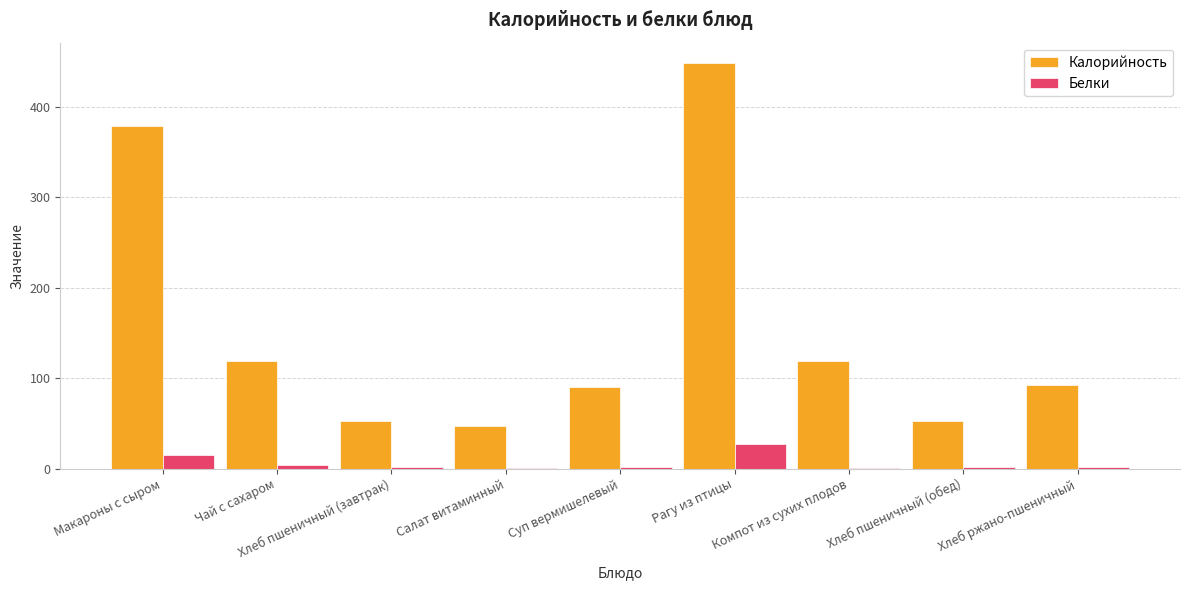

Between Макароны с сыром and Хлеб пшеничный (завтрак), which series saw the biggest shift?

Калорийность